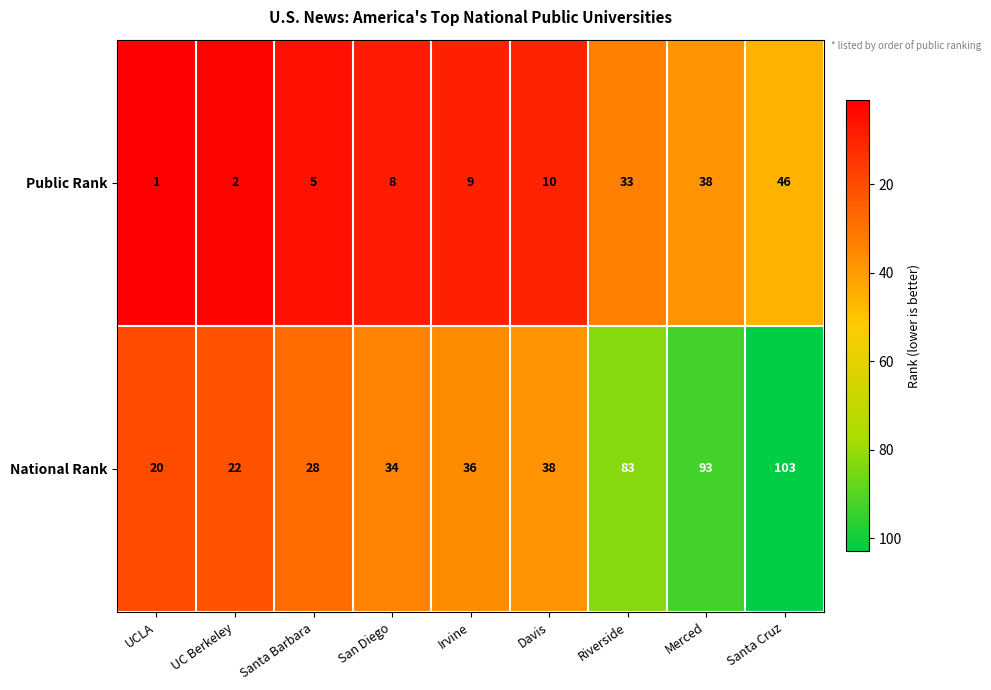

What value does the National Rank series have at Riverside?

83